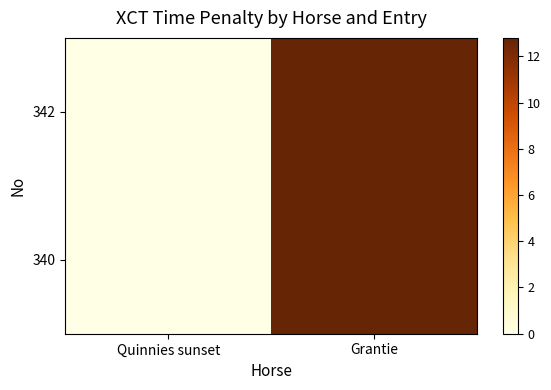

What is the maximum value shown in the chart?

12.8